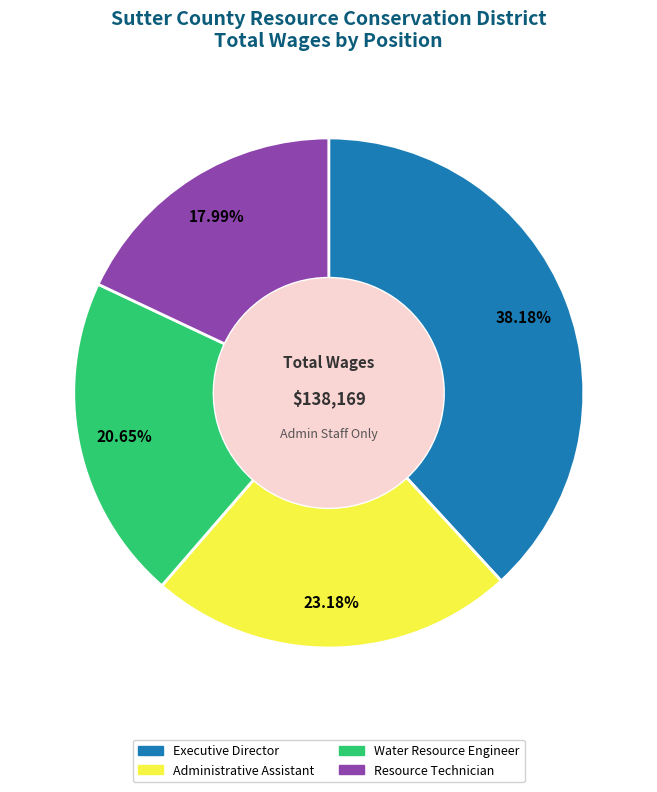

How many segments does this pie chart have?

4